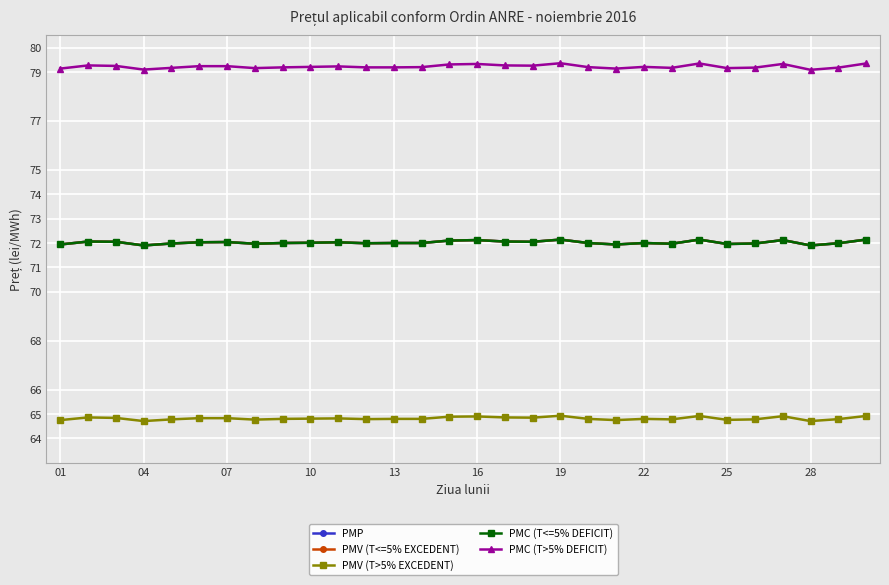

Does the chart have visible grid lines?

Yes